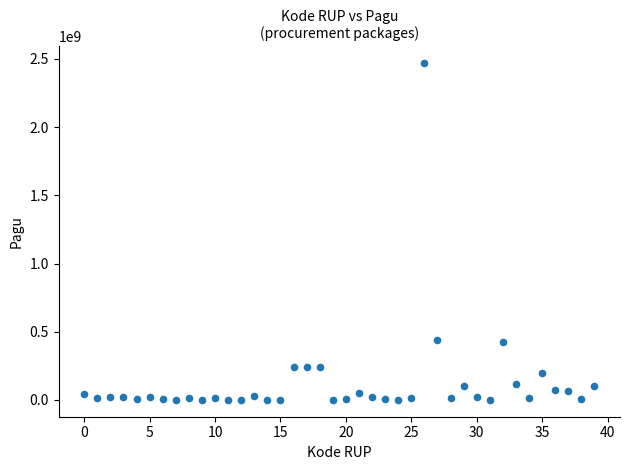

What is the range of Y values (max minus min)?

2467327613